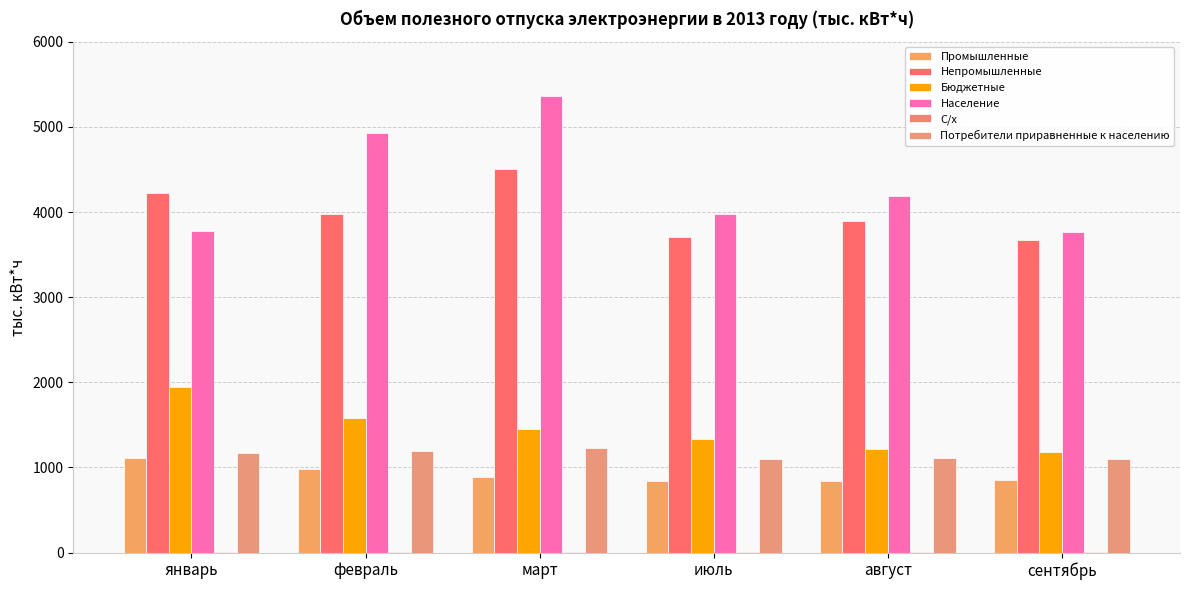

Count the number of data series in this chart.

6